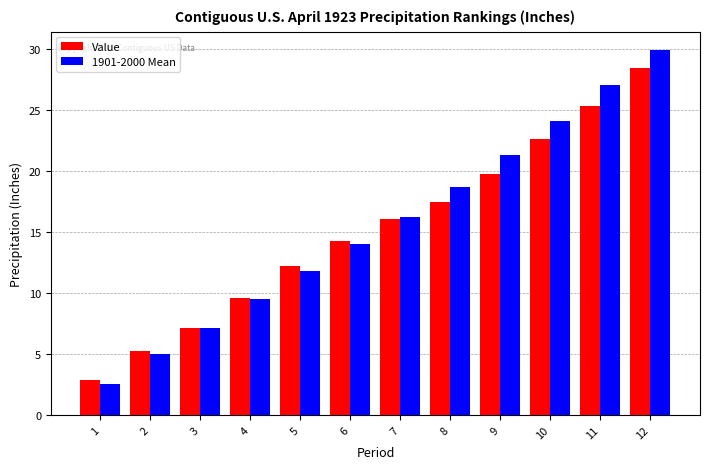

How many bars are there in total?

24